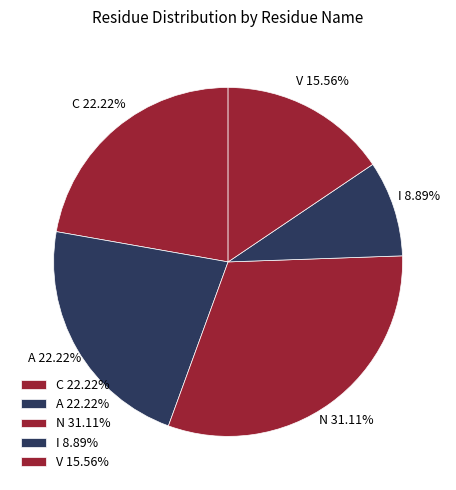

Does any single category account for the majority?

No